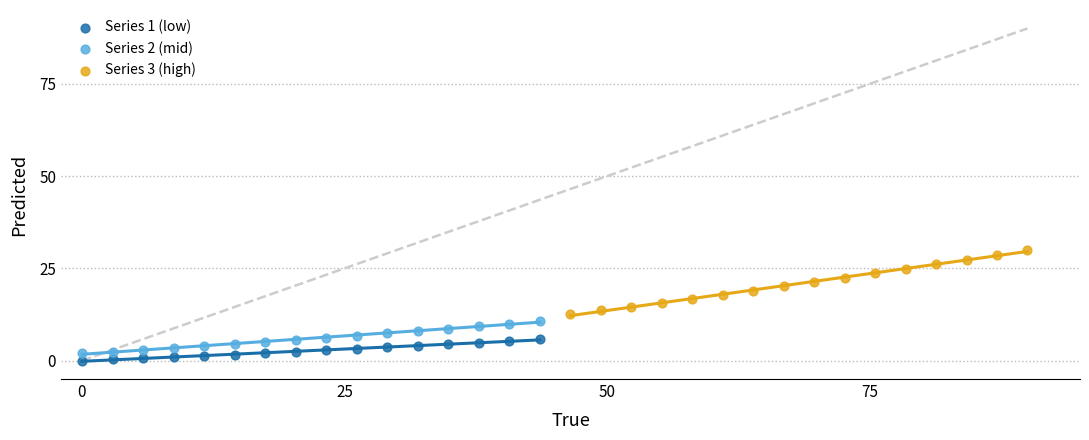

Which series contains the lowest Y value?

Series 1 (low)